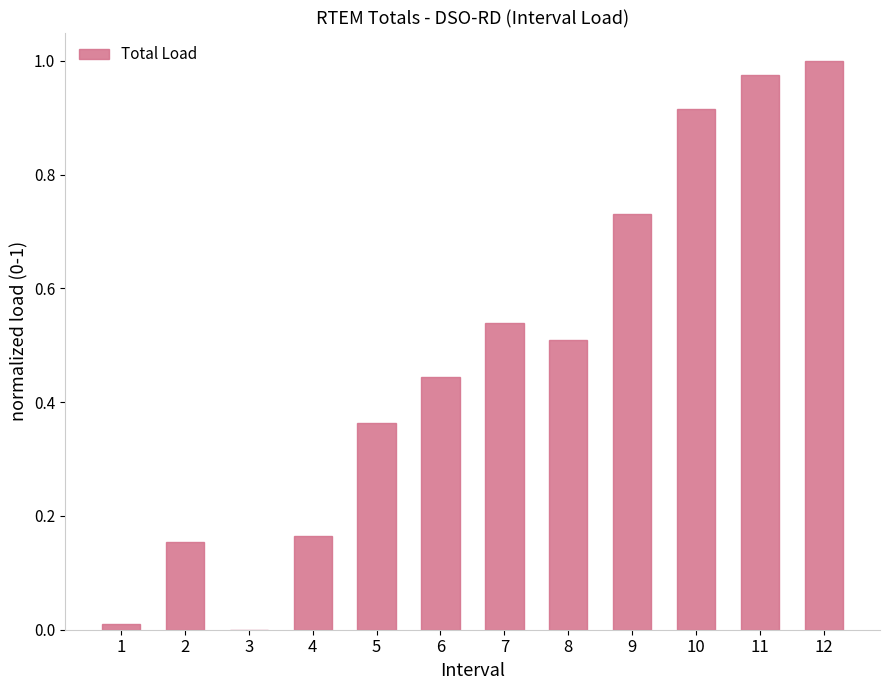

At which category does the chart reach its peak across all series?

12